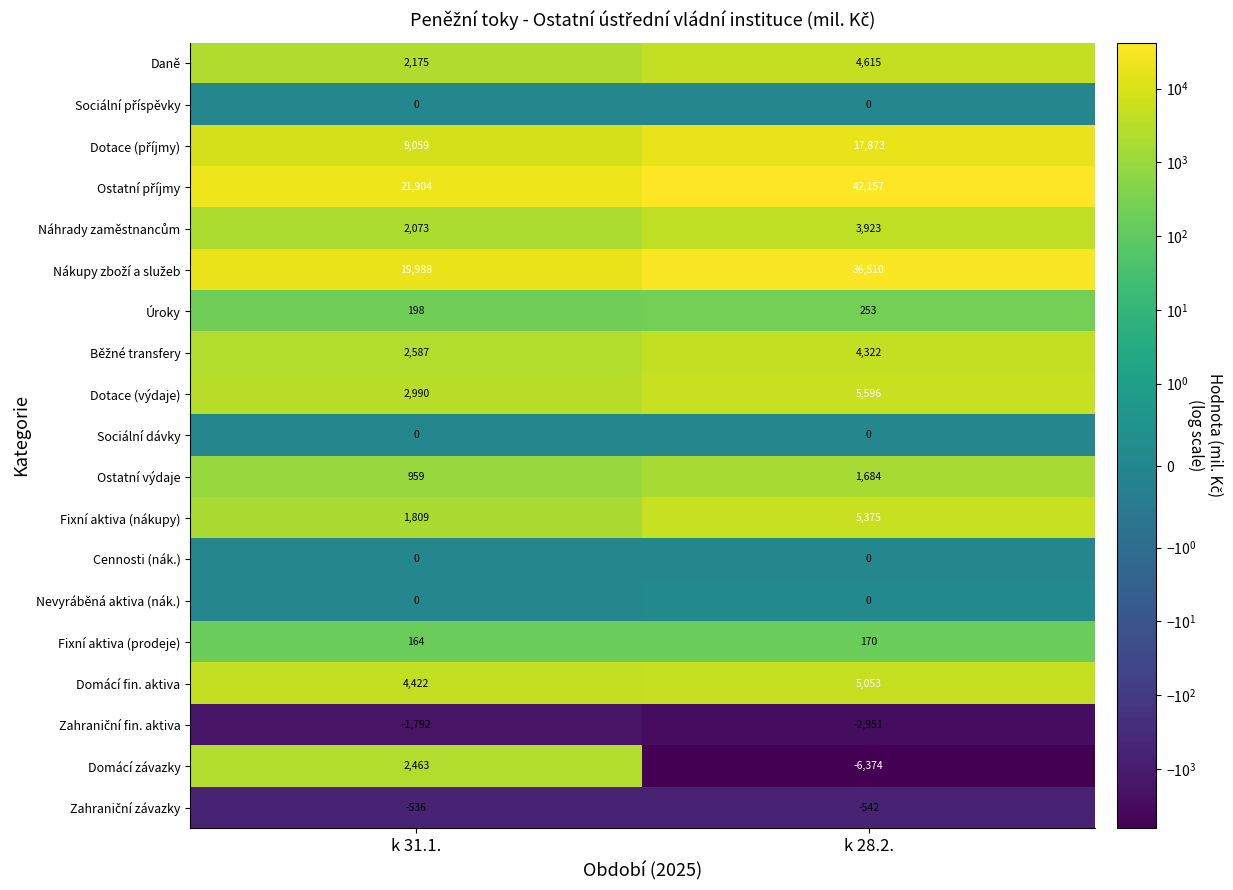

What is the spread (max minus min) of values at k 28.2.?

48531